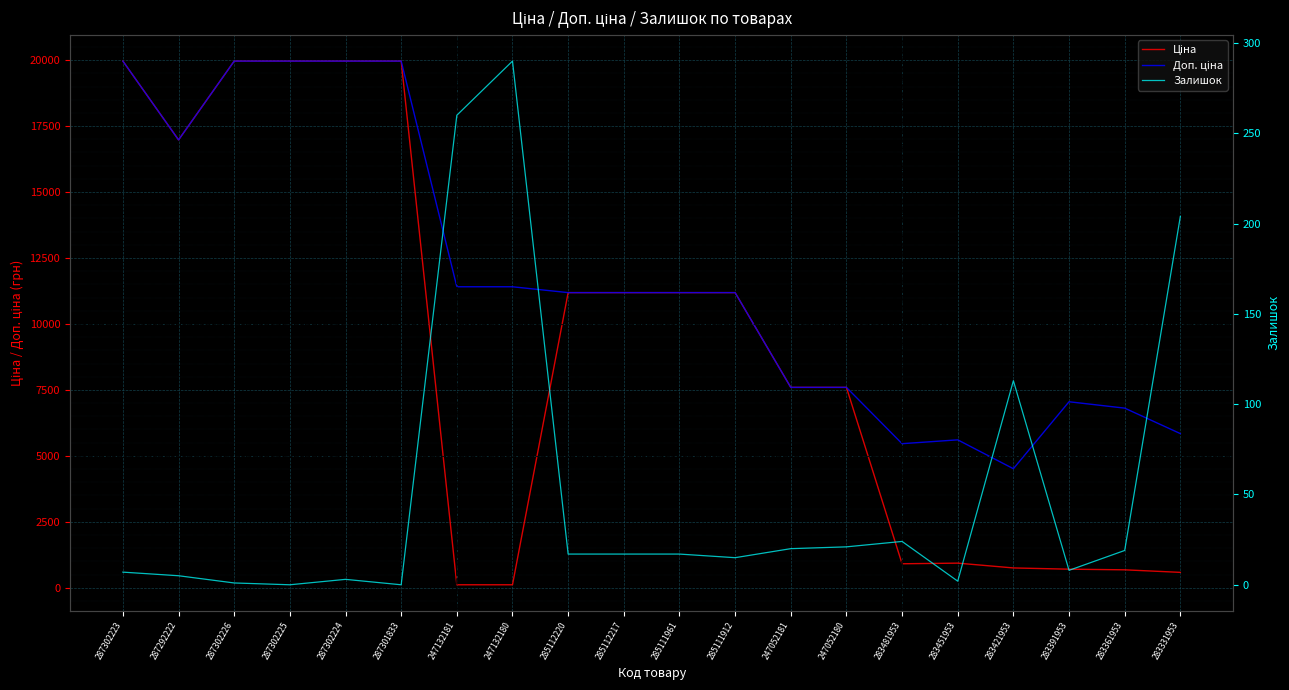

True or false: Доп. ціна has a value of 8101.0 at 283421953.

False